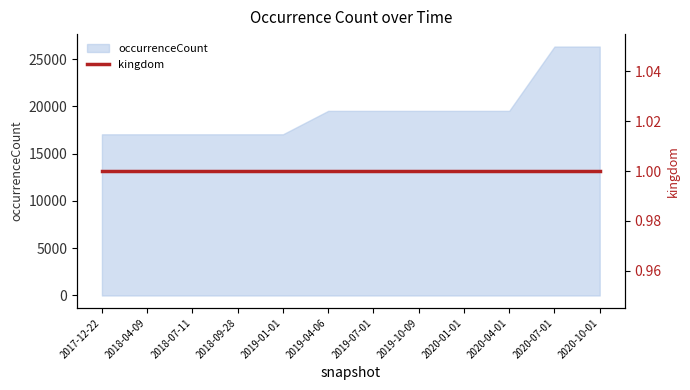

Reading right to left, transcribe all the data shown in this chart.

2020-10-01=26319	2020-07-01=26319	2020-04-01=19520	2020-01-01=19520	2019-10-09=19520	2019-07-01=19520	2019-04-06=19520	2019-01-01=17042	2018-09-28=17042	2018-07-11=17042	2018-04-09=17042	2017-12-22=17042